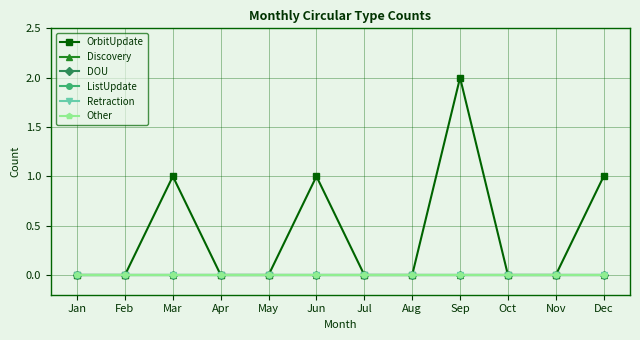

Is the value of OrbitUpdate at Mar greater than the value of DOU at Jan?

Yes